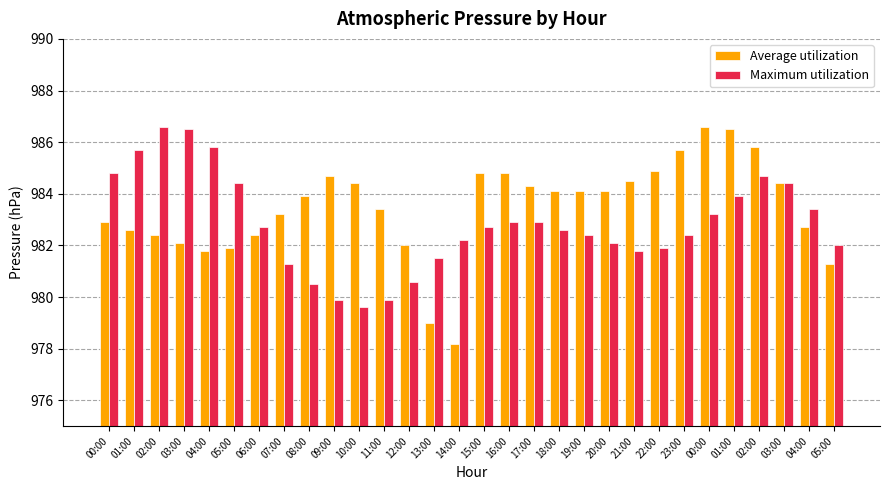

What is the difference between the maximum and minimum values in the Average utilization series?

8.4